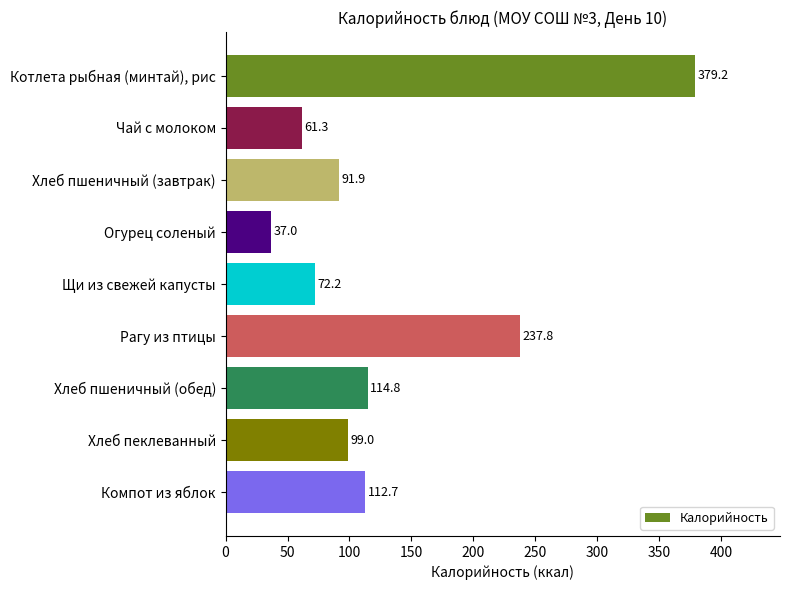

Reading top to bottom, list all the values displayed in this chart.

379.2	61.3	91.9	37.0	72.2	237.8	114.8	99.0	112.7